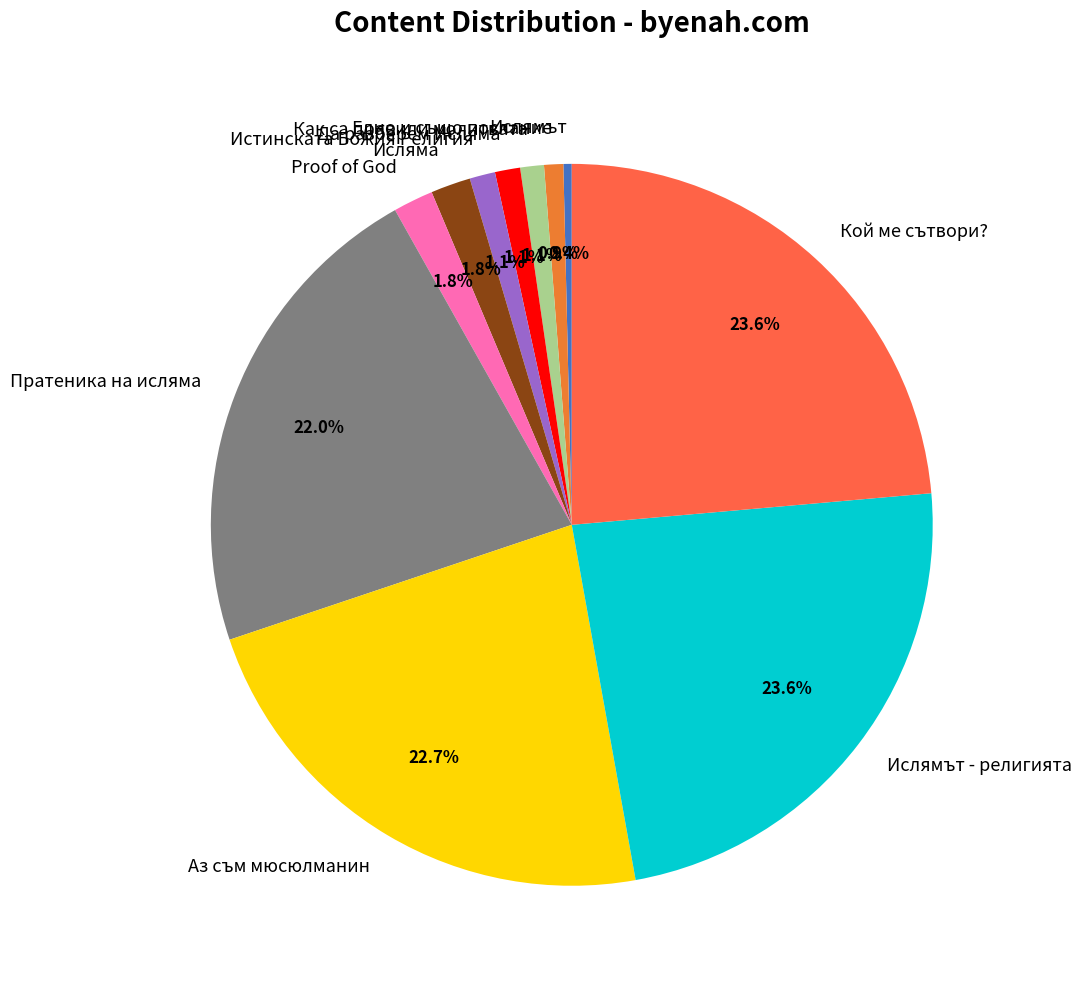

To the nearest percent, what percentage of the pie is Пратеника на исляма?

22%